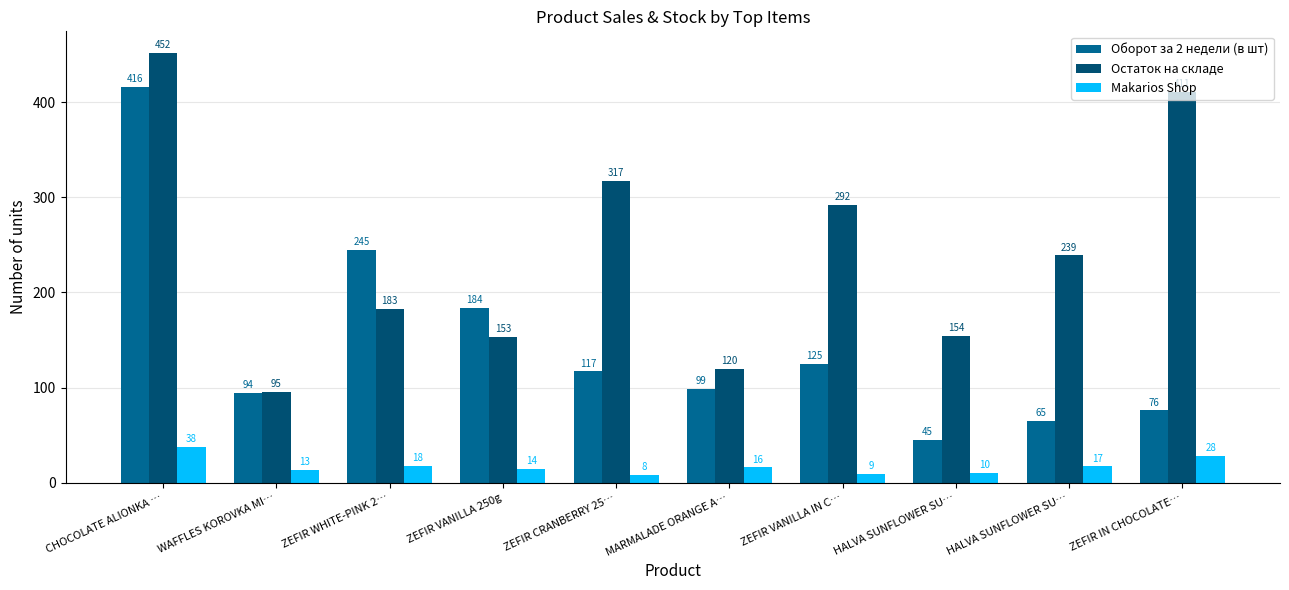

Count the number of categories in the chart.

10